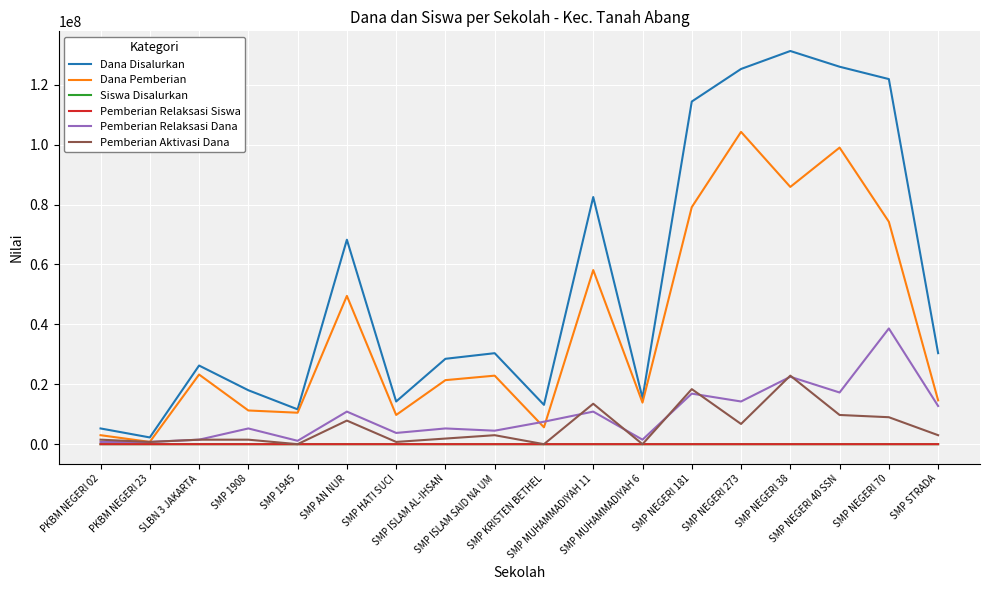

Which series has the largest total across all categories?

Dana Disalurkan